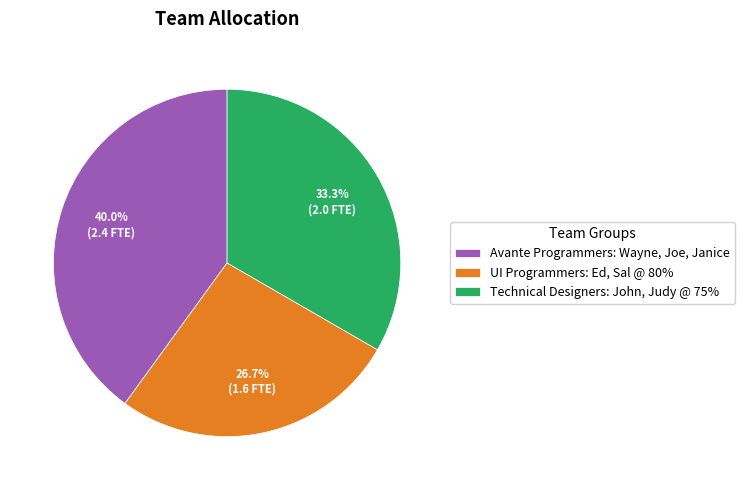

Between Avante Programmers: Wayne, Joe, Janice and Technical Designers: John, Judy @ 75%, which is larger?

Avante Programmers: Wayne, Joe, Janice